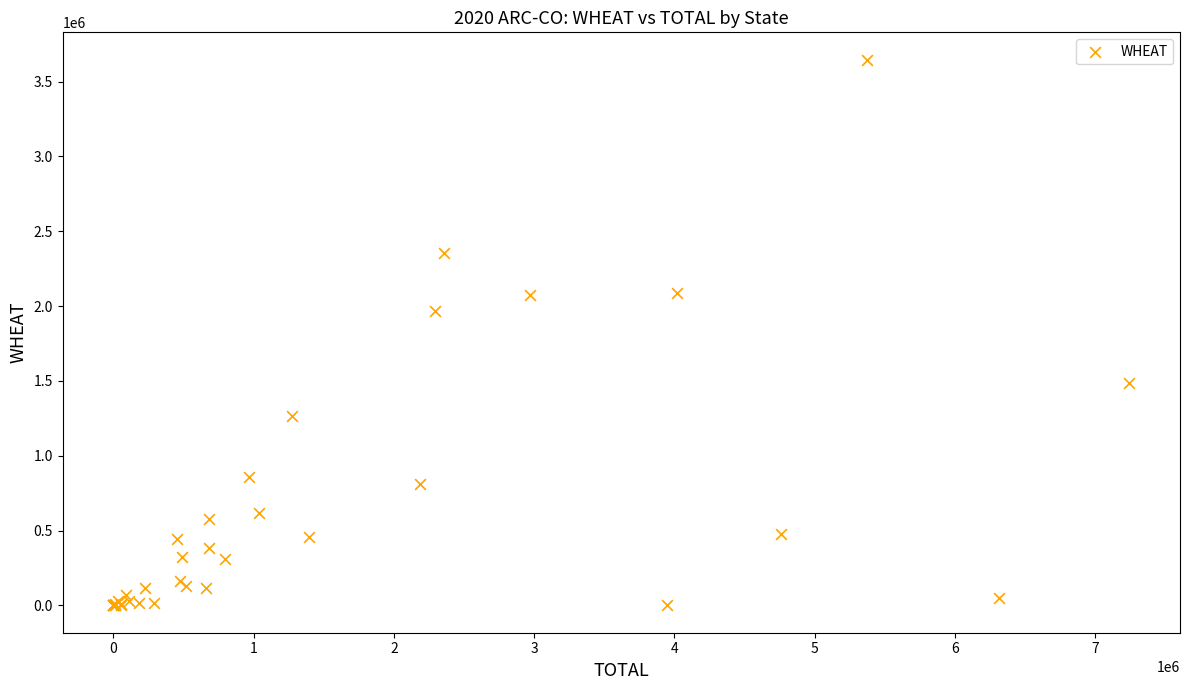

What Y value in the scatter plot is closest to 1823594?

1966672.4